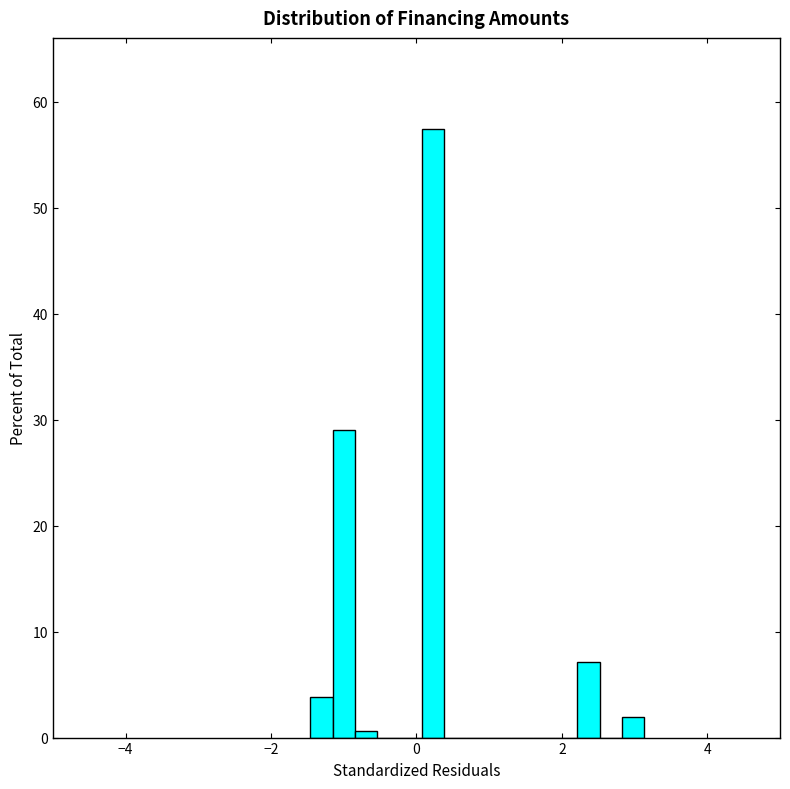

Around what value on the x-axis is the tallest bar? Give the approximate position of its centre, as read against the axis.

0.2